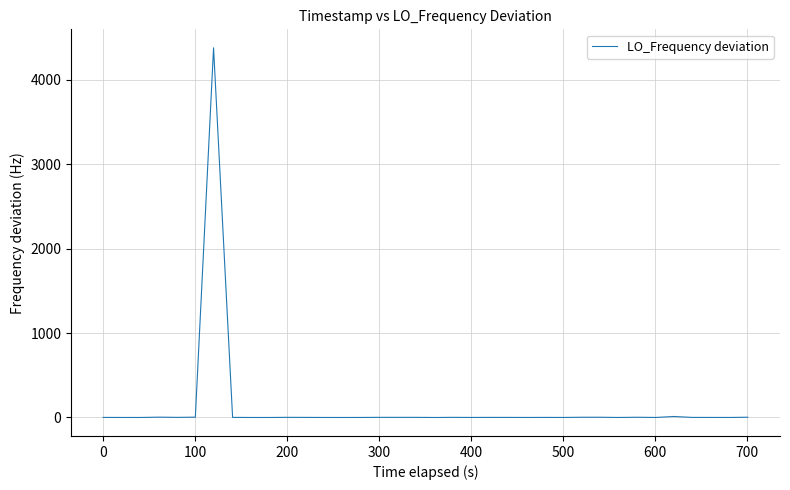

What is the maximum value shown in the chart?

4377.6